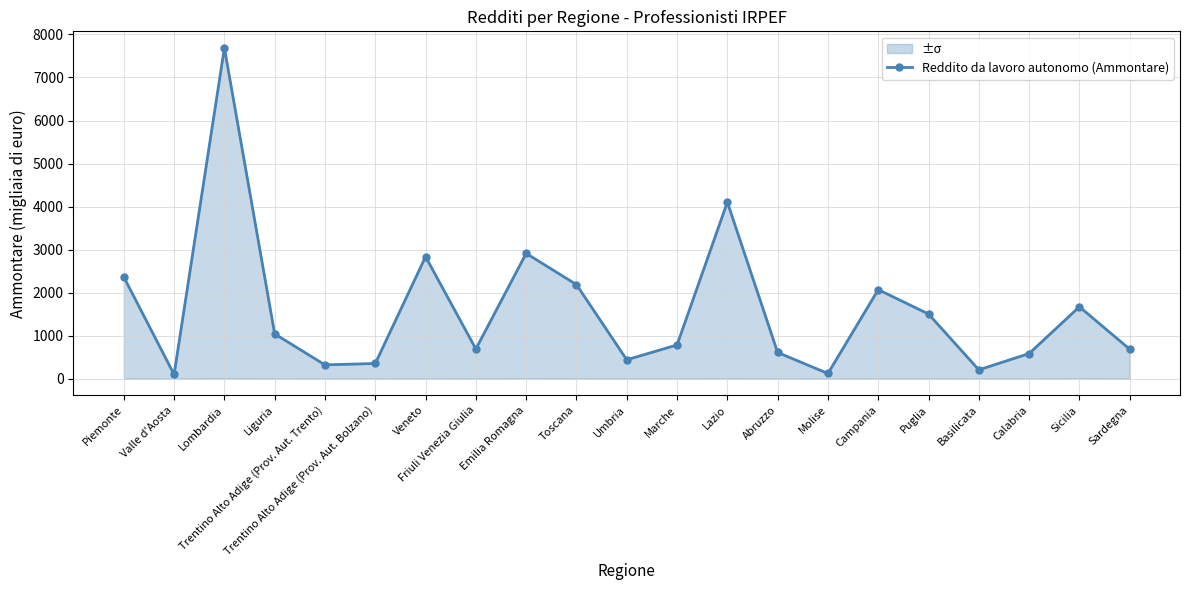

True or false: the data shows 598.1 at Trentino Alto Adige (Prov. Aut. Bolzano).

False